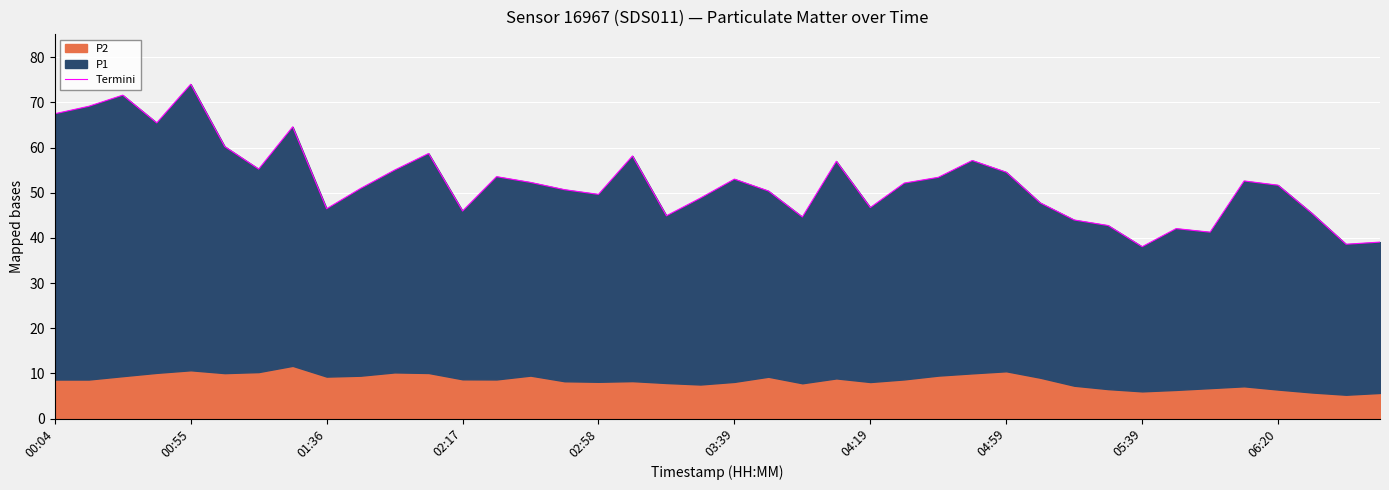

What position from the right is 15?

25